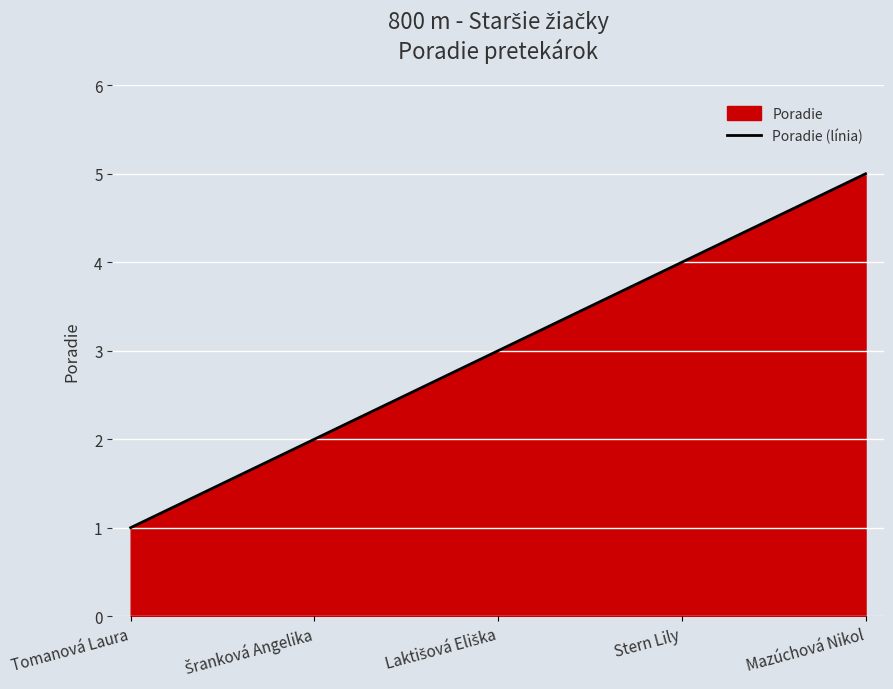

What is the average value?

3